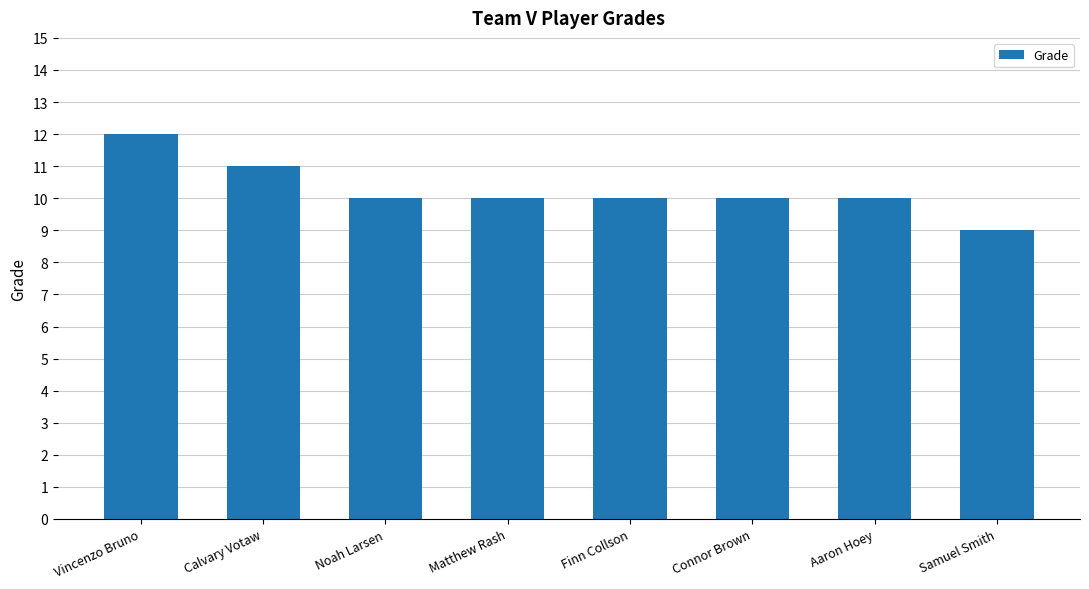

What is the difference between the maximum and minimum values?

3